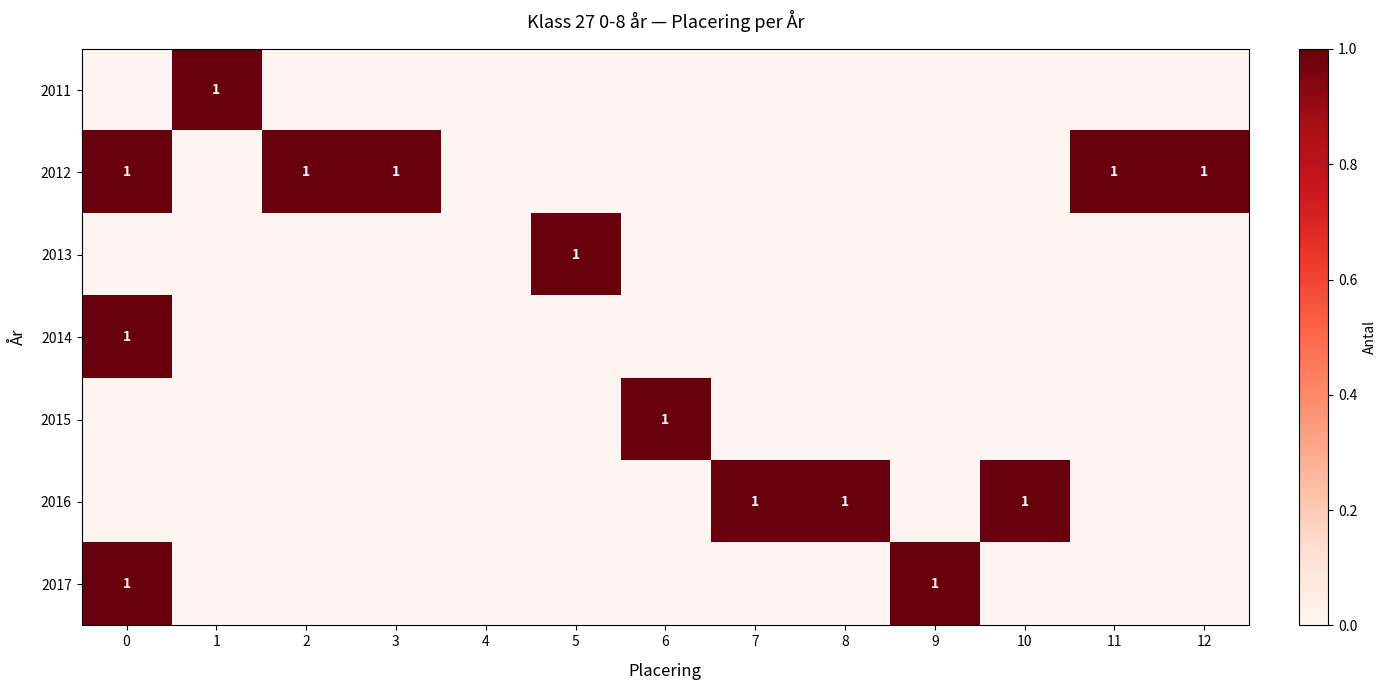

True or false: 2012 has a value of 2 at 2.

False